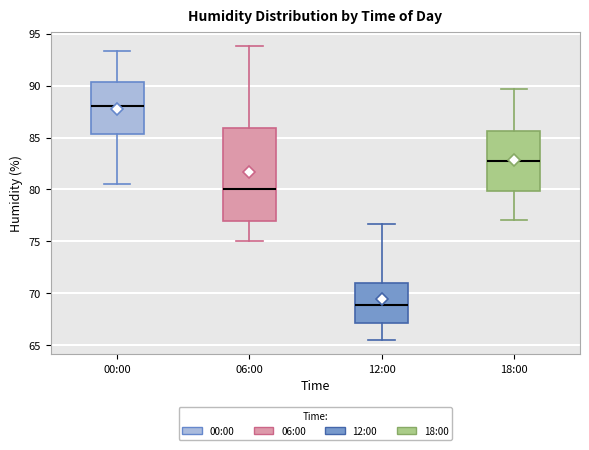

Reading left to right, read every box against the y-axis: the position of its median line, the range the box covers, and the ends of its whiskers. The values are not printed on the chart, so give them approximately, as read against the axis.

00:00: median 88.0, box 85.5 to 90.5, whiskers 80.5 to 93.5
06:00: median 80.0, box 77.0 to 86.0, whiskers 75.0 to 94.0
12:00: median 69.0, box 67.0 to 71.0, whiskers 65.5 to 76.5
18:00: median 83.0, box 80.0 to 85.5, whiskers 77.0 to 89.5